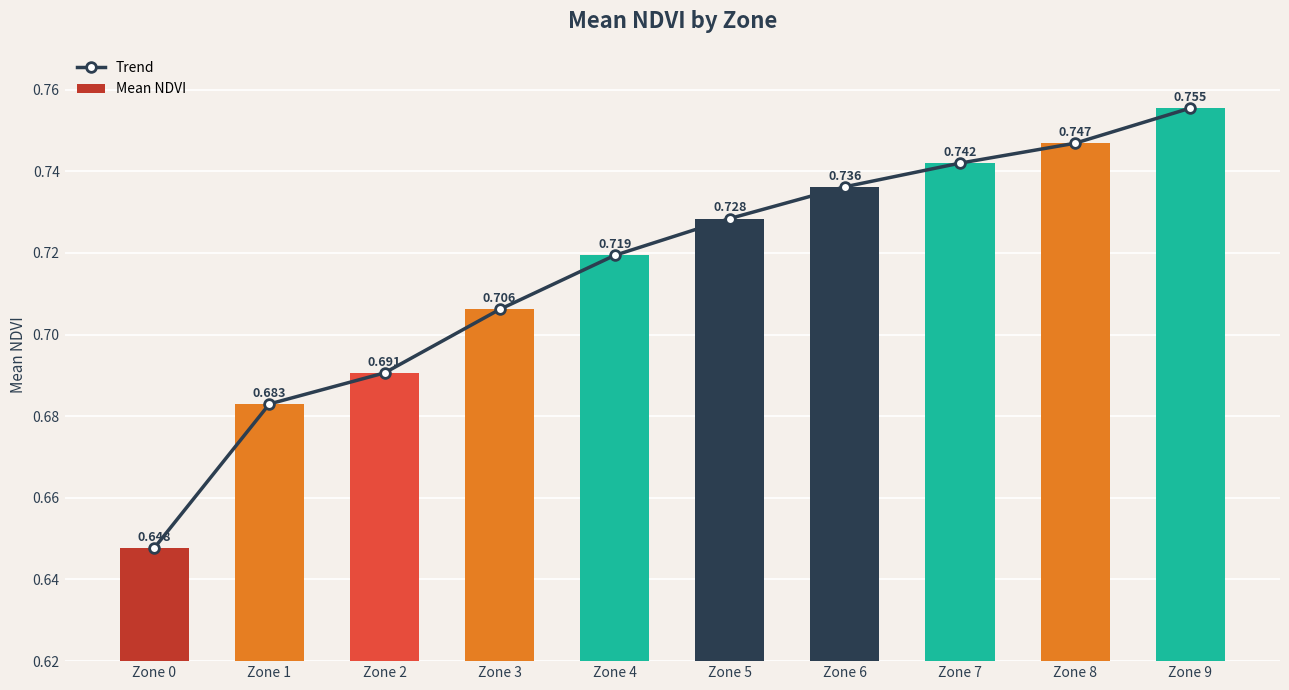

True or false: Mean NDVI has a value of 0.7 at Zone 6.

True